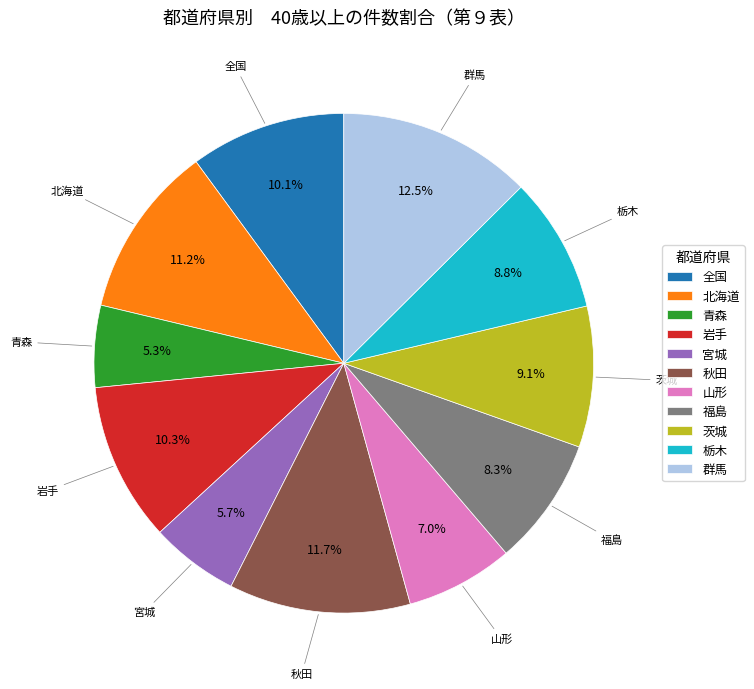

Does any single category account for the majority?

No